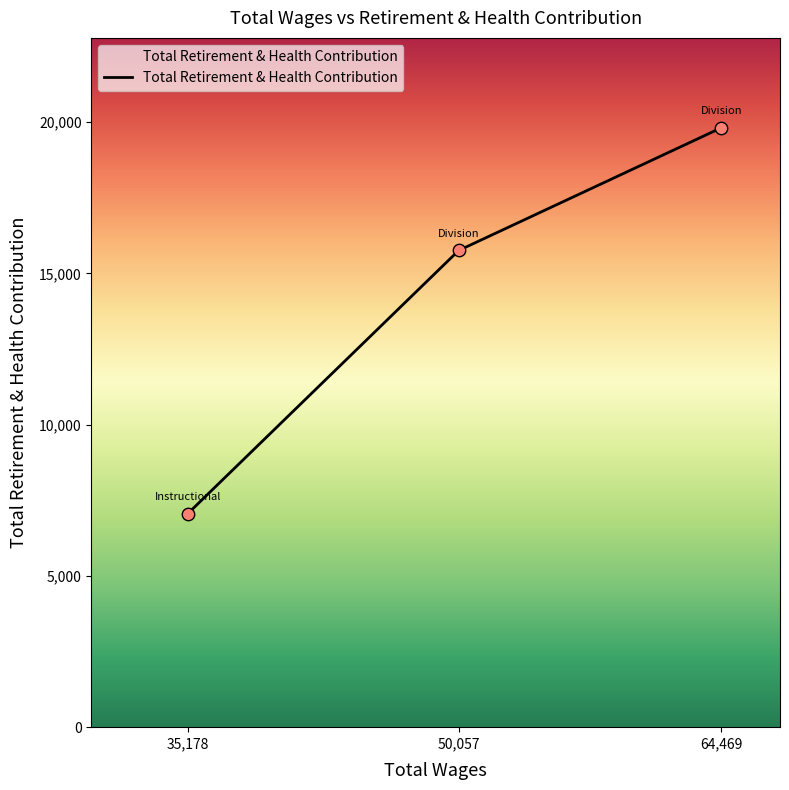

What is the ratio of the value at 64,469 to the value at 50,057?

1.3